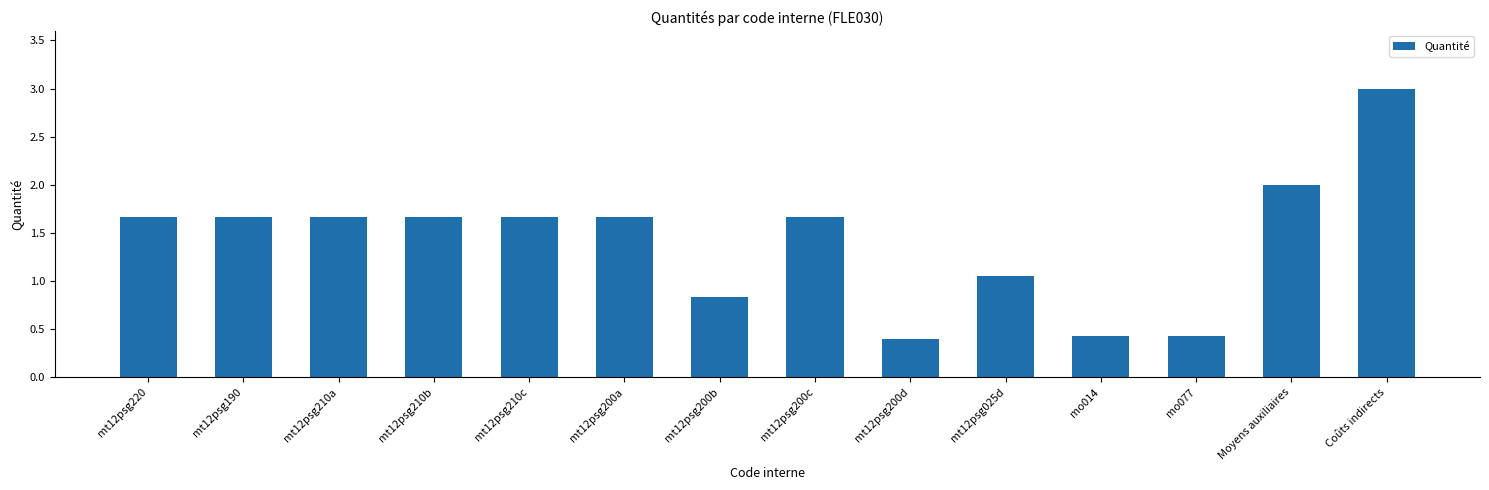

Count the number of values greater than 1.

10